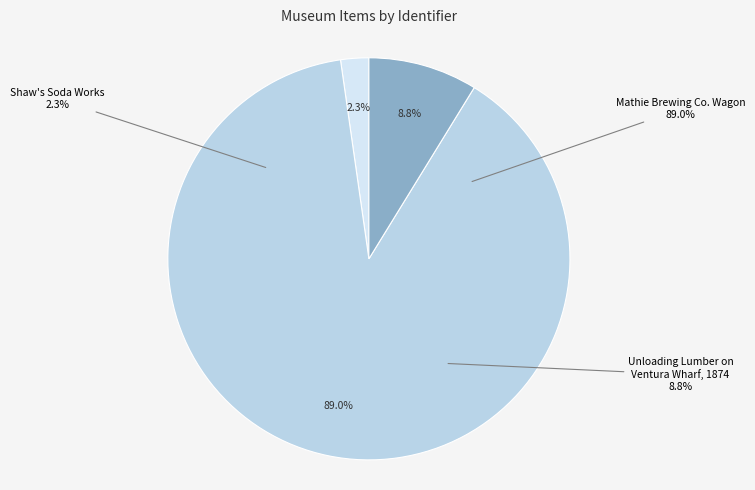

Does Unloading Lumber on Ventura Wharf, 1874 represent more than half of the total?

No